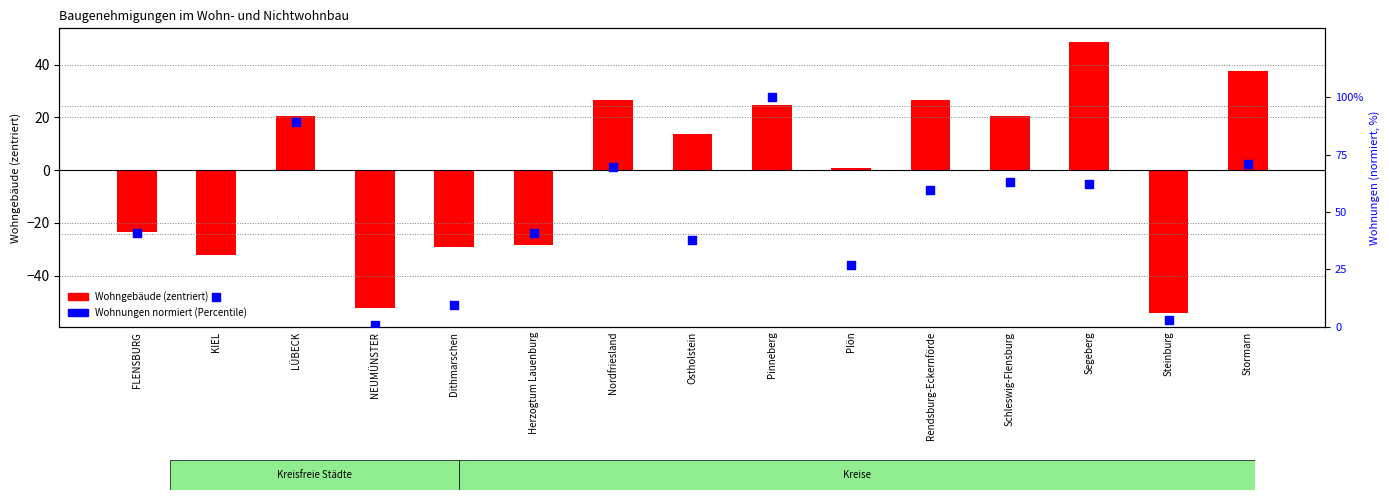

Which series has the largest total across all categories?

Wohnungen (percentile)